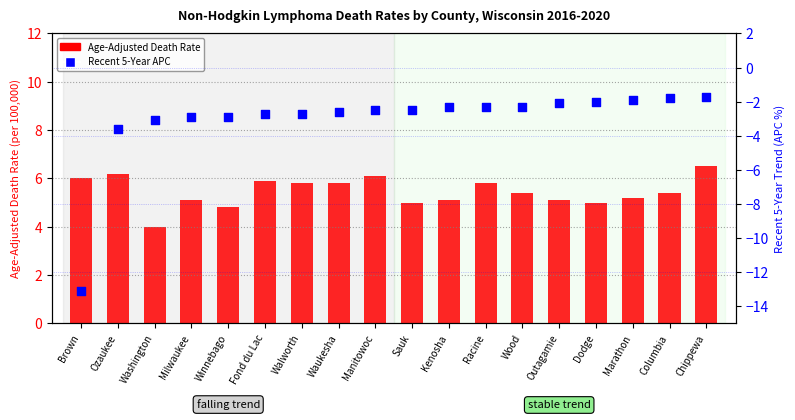

At which category is the sum across all series the highest?

Chippewa